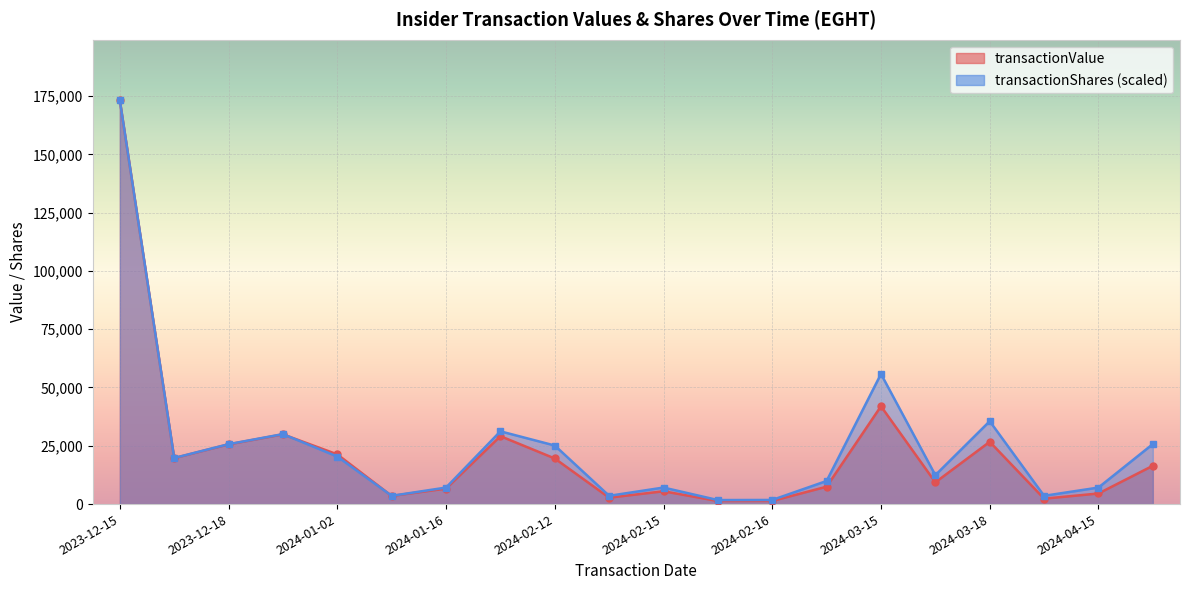

How many lines are shown in the chart?

2